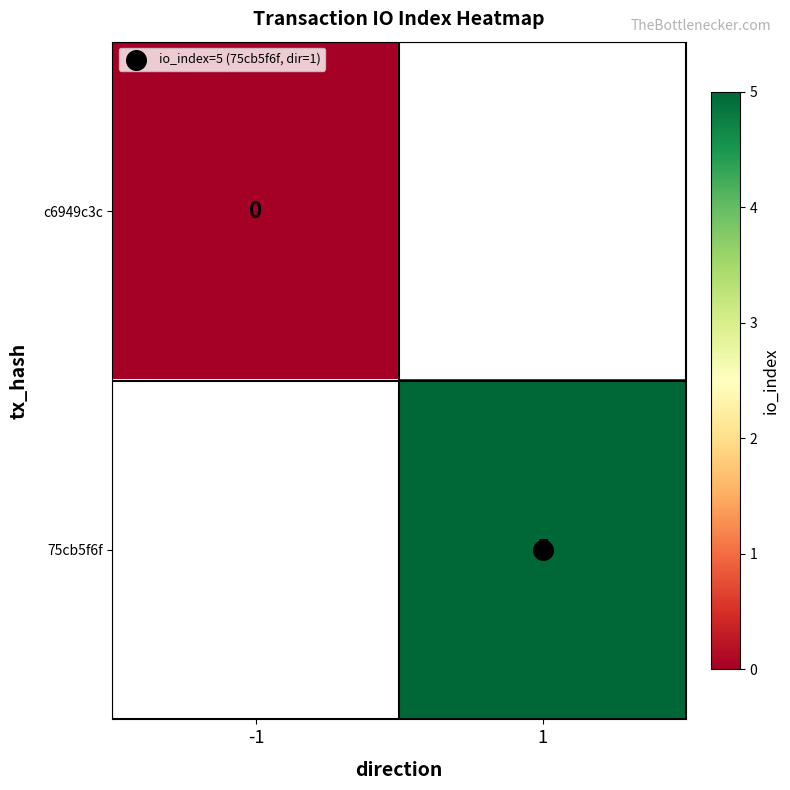

At how many categories does at least one series exceed 2?

1